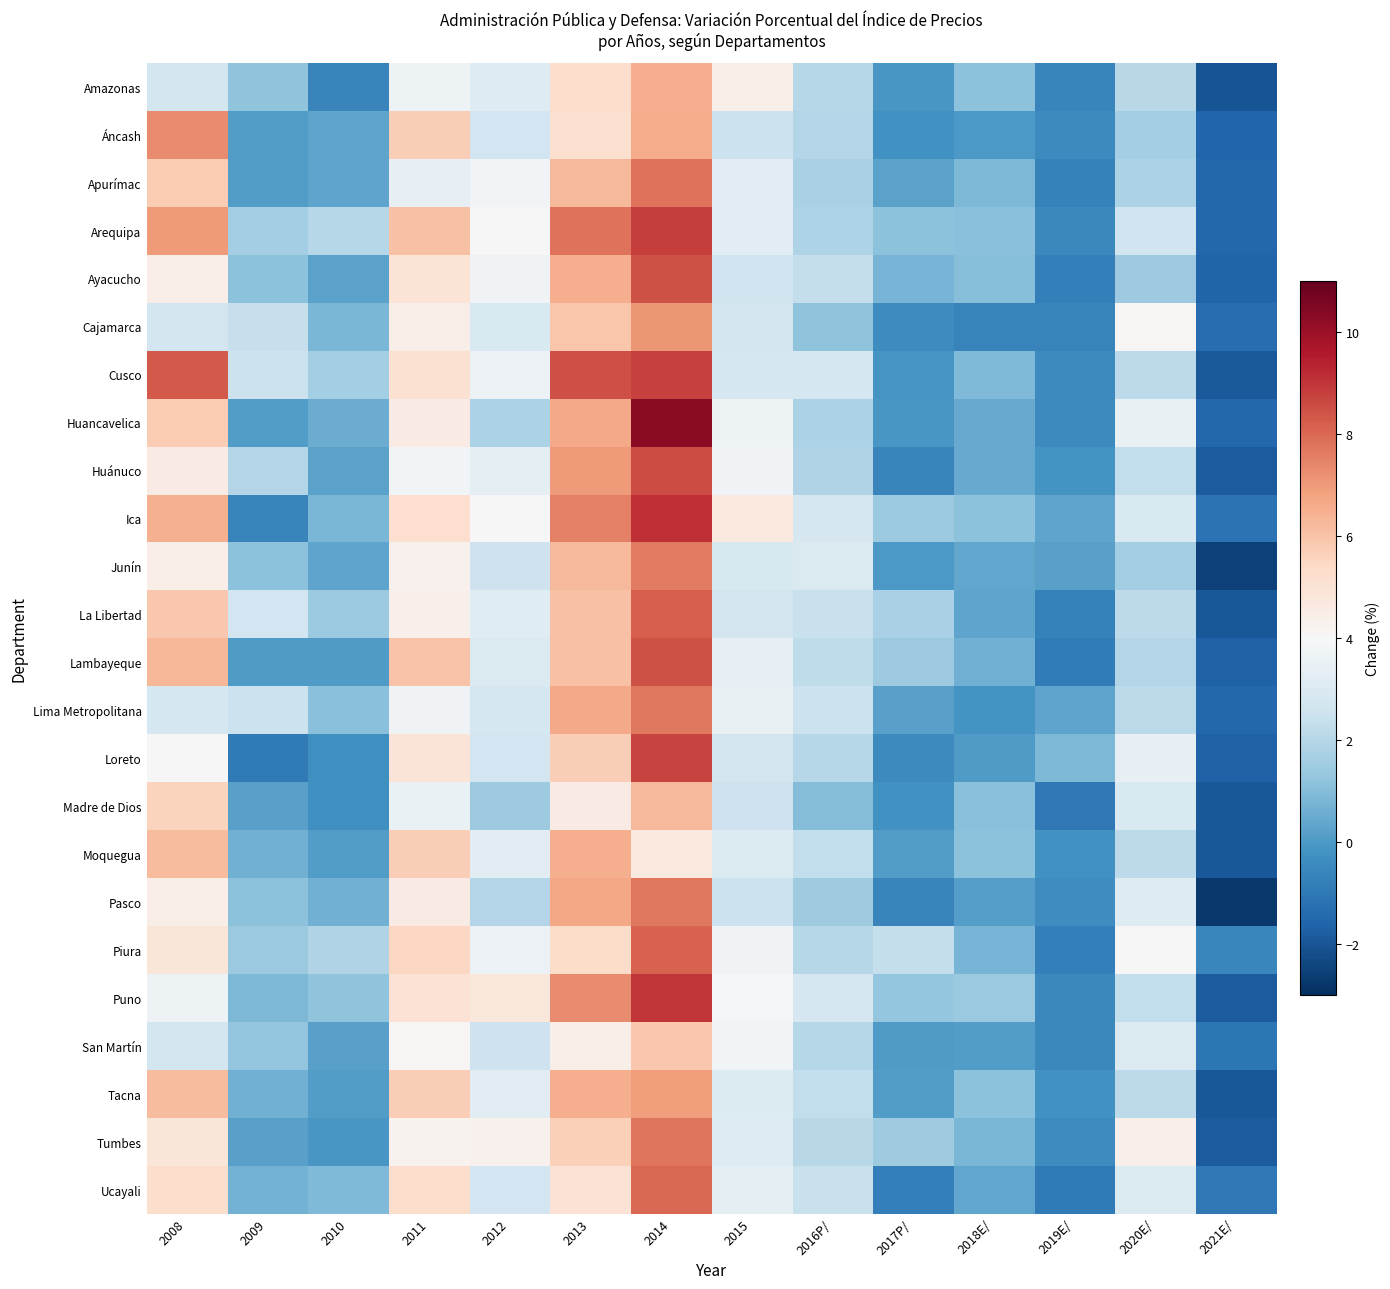

Reading left to right, list all the values displayed in this chart.

Amazonas: 2008=2.7	2009=1.2	2010=-0.6	2011=3.7	2012=3.1	2013=5.3	2014=6.6	2015=4.4	2016P/=2.0	2017P/=-0.1	2018E/=1.1	2019E/=-0.6	2020E/=2.1	2021E/=-2.0
Áncash: 2008=7.3	2009=0.1	2010=0.3	2011=5.7	2012=2.7	2013=5.1	2014=6.6	2015=2.5	2016P/=2.0	2017P/=-0.2	2018E/=-0.0	2019E/=-0.4	2020E/=1.6	2021E/=-1.6
Apurímac: 2008=5.8	2009=0.1	2010=0.3	2011=3.5	2012=3.8	2013=6.3	2014=7.8	2015=3.2	2016P/=1.7	2017P/=0.3	2018E/=0.8	2019E/=-0.7	2020E/=1.8	2021E/=-1.5
Arequipa: 2008=7.0	2009=1.6	2010=2.0	2011=6.1	2012=4.0	2013=7.8	2014=8.8	2015=3.3	2016P/=1.8	2017P/=1.1	2018E/=1.1	2019E/=-0.5	2020E/=2.6	2021E/=-1.5
Ayacucho: 2008=4.5	2009=1.1	2010=0.2	2011=4.9	2012=3.7	2013=6.5	2014=8.5	2015=2.6	2016P/=2.3	2017P/=0.7	2018E/=1.0	2019E/=-0.8	2020E/=1.4	2021E/=-1.6
Cajamarca: 2008=2.7	2009=2.4	2010=0.8	2011=4.5	2012=2.9	2013=5.9	2014=7.1	2015=2.7	2016P/=1.2	2017P/=-0.4	2018E/=-0.7	2019E/=-0.7	2020E/=4.1	2021E/=-1.3
Cusco: 2008=8.3	2009=2.5	2010=1.6	2011=5.1	2012=3.6	2013=8.5	2014=8.8	2015=2.8	2016P/=2.8	2017P/=-0.1	2018E/=0.9	2019E/=-0.5	2020E/=2.2	2021E/=-1.9
Huancavelica: 2008=5.8	2009=0.1	2010=0.6	2011=4.6	2012=1.8	2013=6.7	2014=10.3	2015=3.6	2016P/=1.8	2017P/=-0.1	2018E/=0.5	2019E/=-0.5	2020E/=3.5	2021E/=-1.5
Huánuco: 2008=4.6	2009=1.9	2010=0.2	2011=3.8	2012=3.3	2013=7.0	2014=8.6	2015=3.8	2016P/=1.9	2017P/=-0.6	2018E/=0.5	2019E/=-0.2	2020E/=2.3	2021E/=-1.8
Ica: 2008=6.5	2009=-0.6	2010=0.8	2011=5.2	2012=4.0	2013=7.5	2014=9.1	2015=4.7	2016P/=2.8	2017P/=1.4	2018E/=1.1	2019E/=0.3	2020E/=2.9	2021E/=-1.2
Junín: 2008=4.5	2009=1.1	2010=0.3	2011=4.3	2012=2.5	2013=6.3	2014=7.6	2015=2.9	2016P/=3.0	2017P/=-0.0	2018E/=0.3	2019E/=0.2	2020E/=1.5	2021E/=-2.5
La Libertad: 2008=5.9	2009=2.7	2010=1.4	2011=4.3	2012=3.2	2013=6.0	2014=8.2	2015=2.7	2016P/=2.5	2017P/=1.7	2018E/=0.3	2019E/=-0.7	2020E/=2.1	2021E/=-1.9
Lambayeque: 2008=6.3	2009=0.0	2010=0.0	2011=6.0	2012=3.0	2013=6.1	2014=8.5	2015=3.4	2016P/=2.2	2017P/=1.5	2018E/=0.6	2019E/=-0.9	2020E/=1.9	2021E/=-1.7
Lima Metropolitana: 2008=2.7	2009=2.5	2010=1.1	2011=3.8	2012=2.8	2013=6.6	2014=7.7	2015=3.5	2016P/=2.5	2017P/=0.2	2018E/=-0.2	2019E/=0.3	2020E/=2.1	2021E/=-1.5
Loreto: 2008=4.0	2009=-1.0	2010=-0.3	2011=4.9	2012=2.7	2013=5.7	2014=8.7	2015=2.7	2016P/=2.0	2017P/=-0.4	2018E/=0.1	2019E/=0.8	2020E/=3.4	2021E/=-1.6
Madre de Dios: 2008=5.5	2009=0.2	2010=-0.3	2011=3.5	2012=1.5	2013=4.6	2014=6.3	2015=2.5	2016P/=0.9	2017P/=-0.3	2018E/=1.1	2019E/=-1.0	2020E/=2.9	2021E/=-1.9
Moquegua: 2008=6.2	2009=0.6	2010=0.1	2011=5.7	2012=3.2	2013=6.6	2014=4.7	2015=3.0	2016P/=2.3	2017P/=0.1	2018E/=1.1	2019E/=-0.2	2020E/=2.2	2021E/=-1.9
Pasco: 2008=4.5	2009=1.1	2010=0.6	2011=4.6	2012=2.0	2013=6.7	2014=7.7	2015=2.5	2016P/=1.5	2017P/=-0.6	2018E/=0.1	2019E/=-0.4	2020E/=3.1	2021E/=-2.8
Piura: 2008=4.8	2009=1.4	2010=1.9	2011=5.4	2012=3.6	2013=5.3	2014=8.1	2015=3.8	2016P/=2.0	2017P/=2.3	2018E/=0.8	2019E/=-0.8	2020E/=4.0	2021E/=-0.6
Puno: 2008=3.7	2009=0.8	2010=1.2	2011=5.0	2012=4.8	2013=7.3	2014=9.0	2015=3.9	2016P/=2.8	2017P/=1.3	2018E/=1.4	2019E/=-0.5	2020E/=2.3	2021E/=-1.8
San Martín: 2008=2.7	2009=1.2	2010=0.2	2011=4.1	2012=2.6	2013=4.4	2014=5.9	2015=3.8	2016P/=2.0	2017P/=0.0	2018E/=0.1	2019E/=-0.5	2020E/=3.0	2021E/=-1.1
Tacna: 2008=6.2	2009=0.6	2010=0.1	2011=5.7	2012=3.2	2013=6.6	2014=6.9	2015=3.0	2016P/=2.3	2017P/=0.1	2018E/=1.1	2019E/=-0.2	2020E/=2.2	2021E/=-1.9
Tumbes: 2008=4.8	2009=0.2	2010=-0.1	2011=4.3	2012=4.3	2013=5.7	2014=7.8	2015=3.1	2016P/=2.1	2017P/=1.5	2018E/=0.8	2019E/=-0.4	2020E/=4.3	2021E/=-1.8
Ucayali: 2008=5.2	2009=0.7	2010=0.9	2011=5.2	2012=2.7	2013=5.0	2014=8.0	2015=3.3	2016P/=2.5	2017P/=-0.8	2018E/=0.4	2019E/=-0.9	2020E/=3.0	2021E/=-1.0